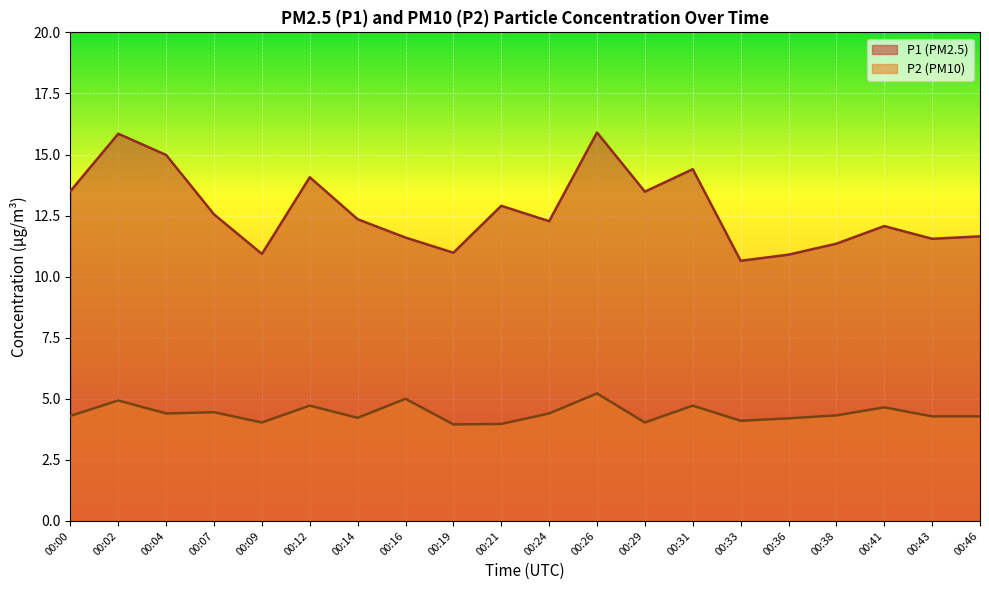

Which category has the highest value in the P1 series?

00:26